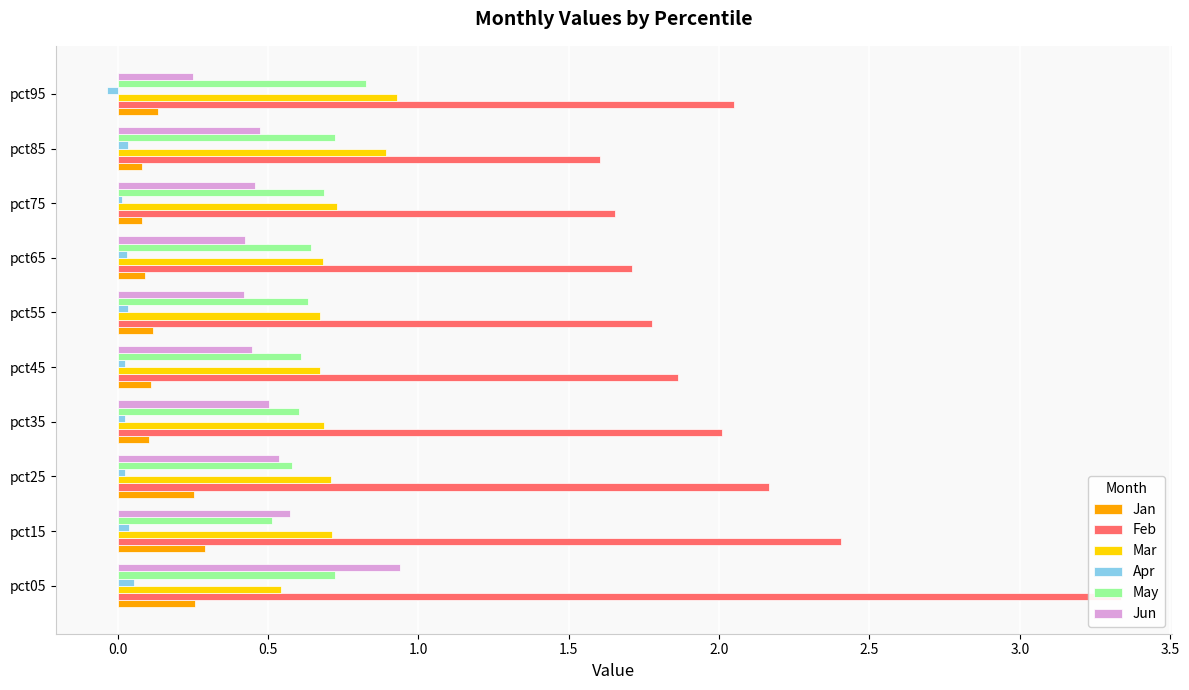

Is it true that Mar equals 1.0 at pct65?

False